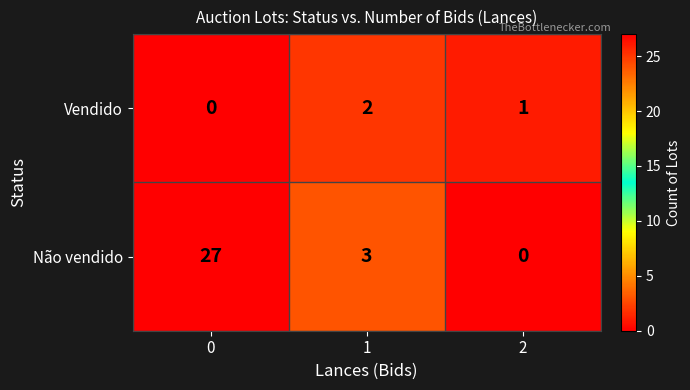

True or false: Vendido has a value of 0 at 0.

True